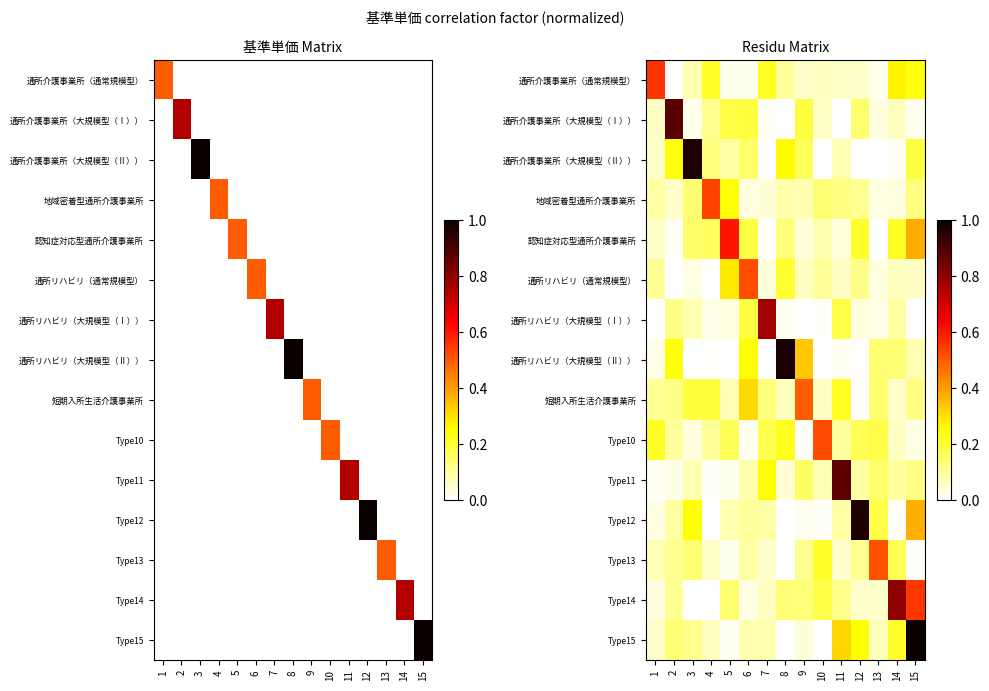

Between 10 and 2, which is larger?

10